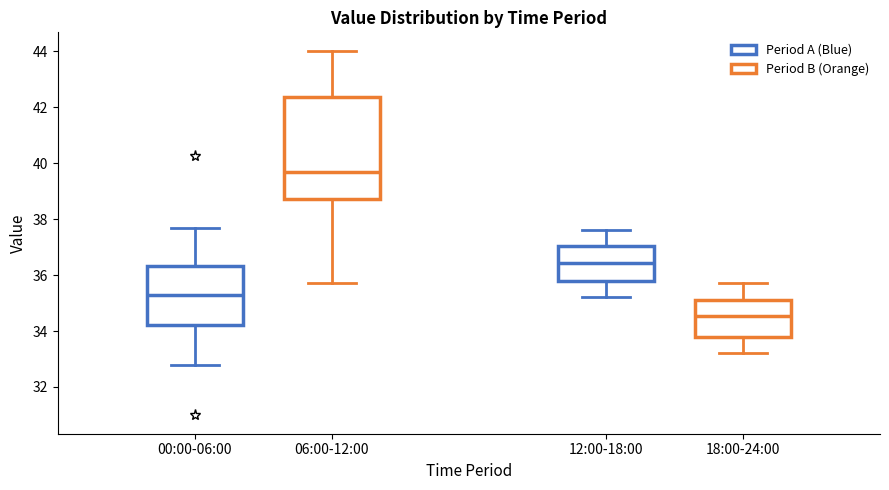

Where is the lower edge of the box for 00:00-06:00 on the y-axis? The values are not printed on the chart, so give them approximately, as read against the axis.

34.2